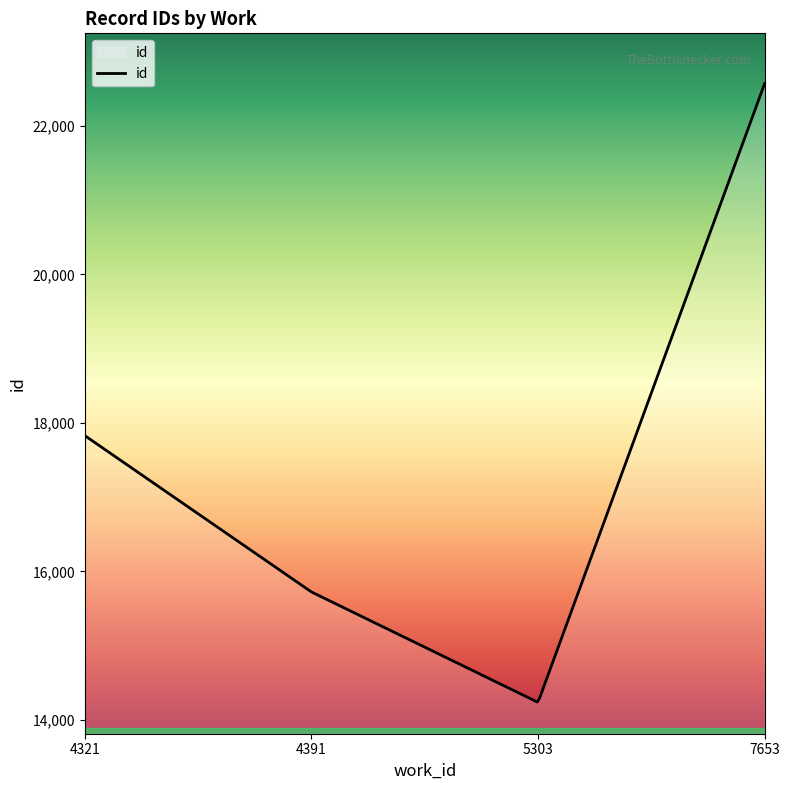

What is the maximum value shown in the chart?

22568.0